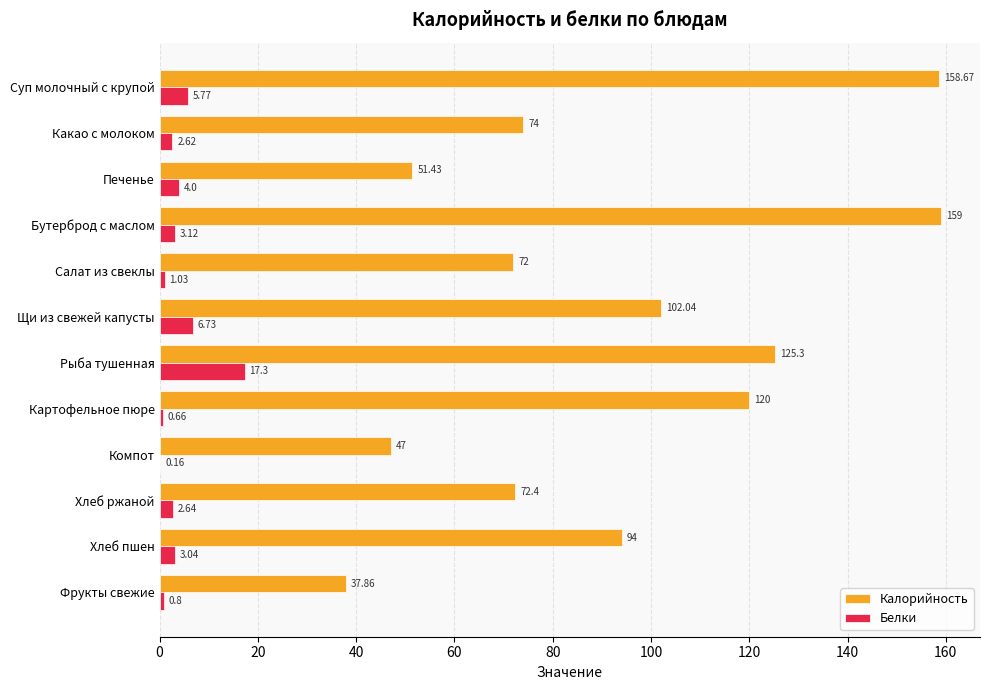

What is the total value across all series at Суп молочный с крупой?

164.4